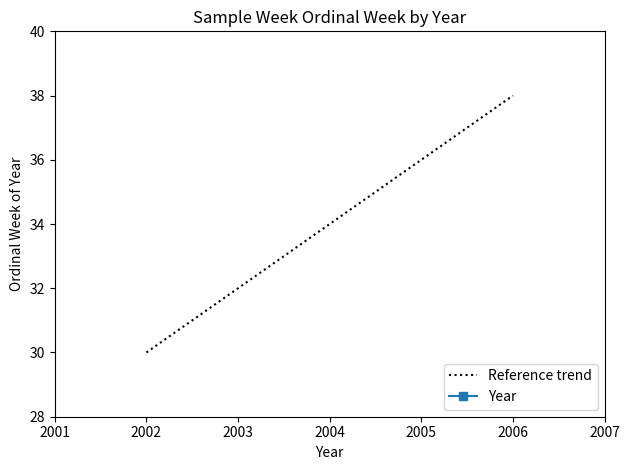

How many lines are shown in the chart?

1